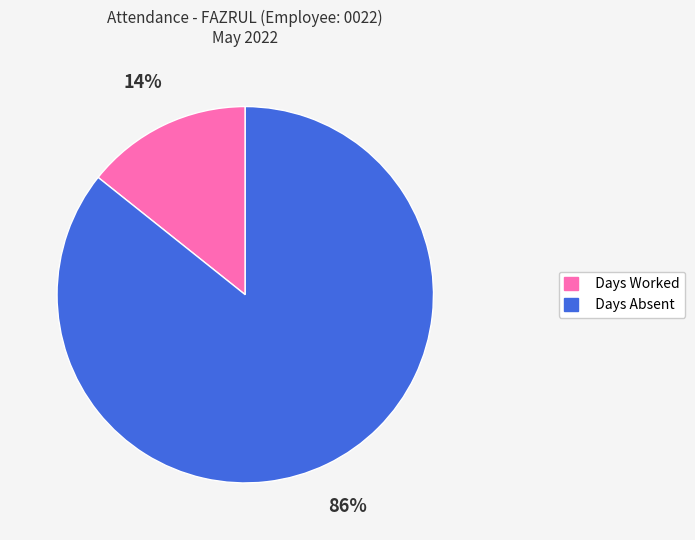

How many slices are in this pie chart?

2